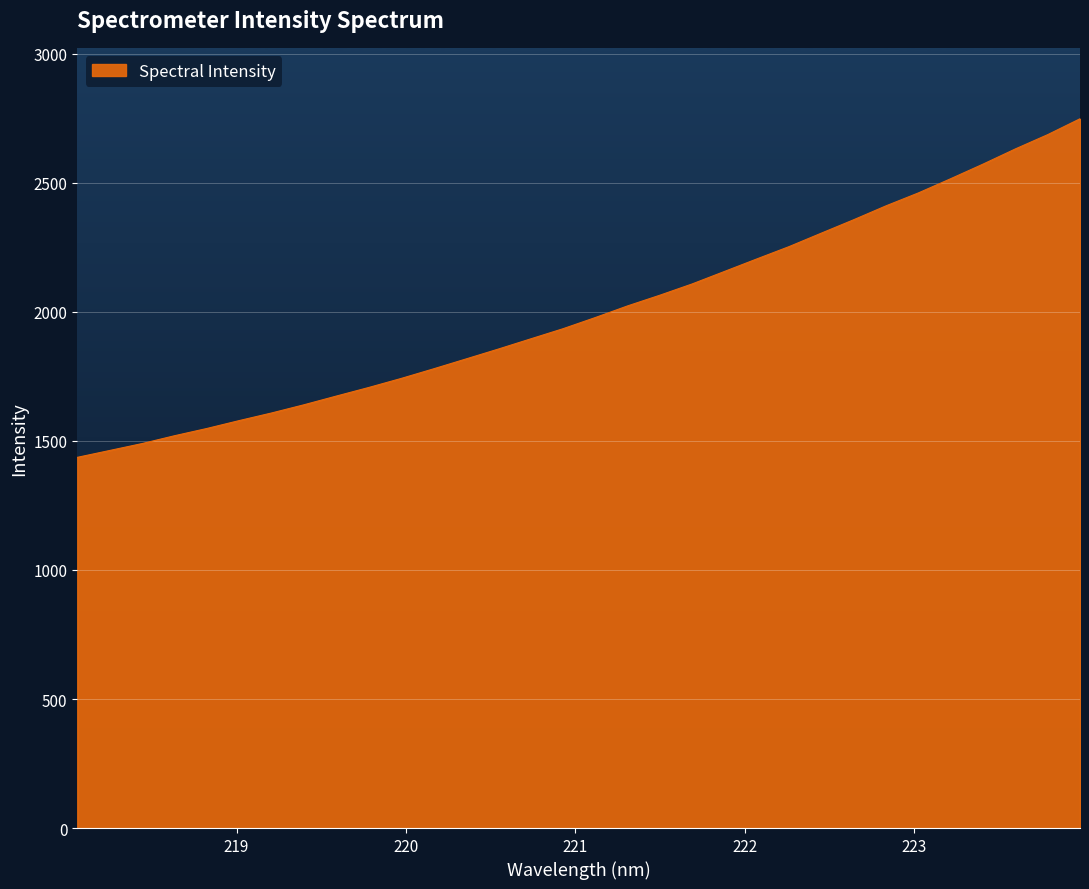

Count the number of values greater than 1978.

16